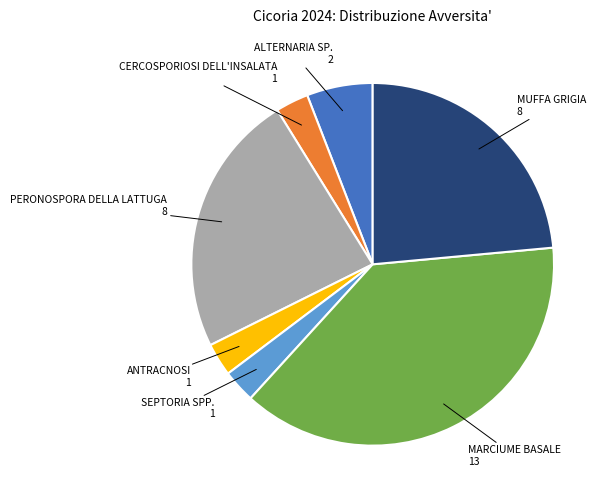

True or false: MUFFA GRIGIA accounts for 24% of the total.

True